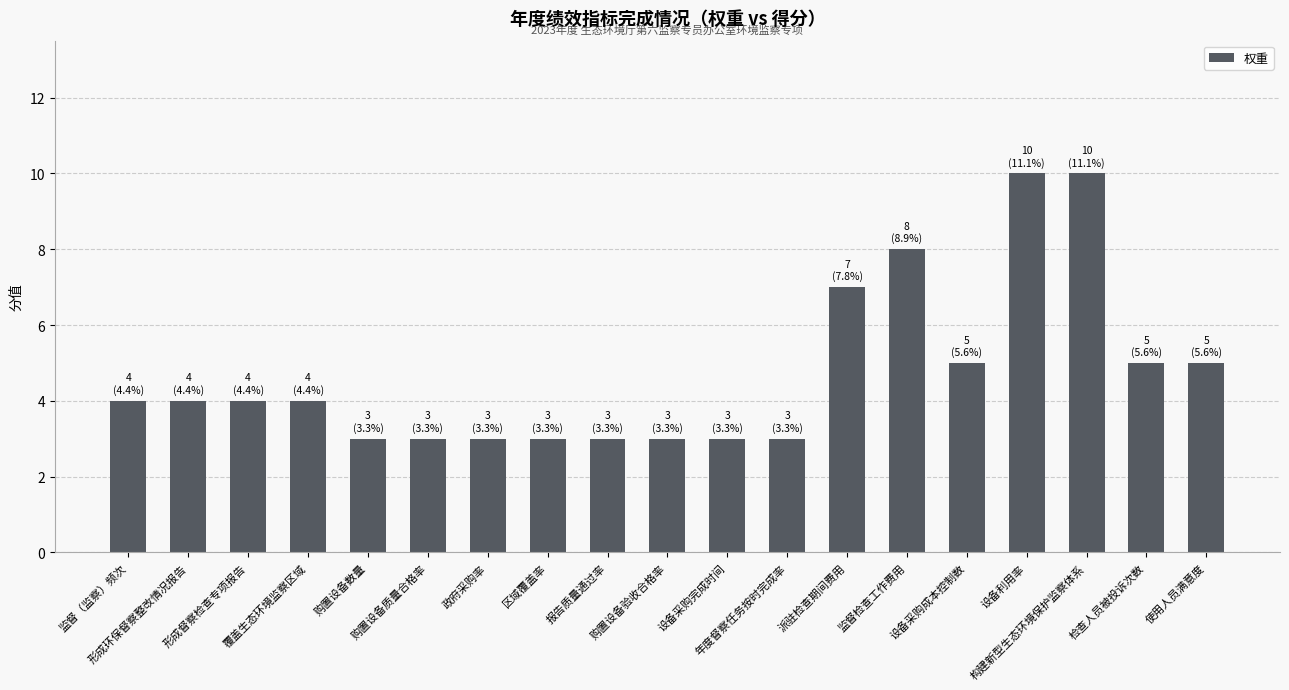

What is the difference between the second highest and minimum values?

7